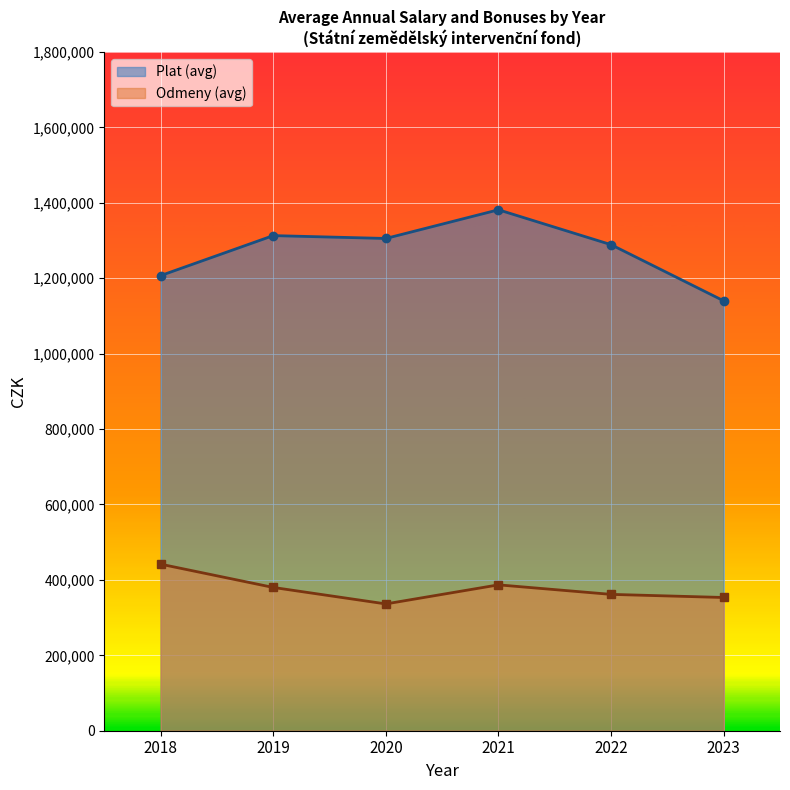

List the series in order of their overall mean, highest first.

Plat (avg), Odmeny (avg)